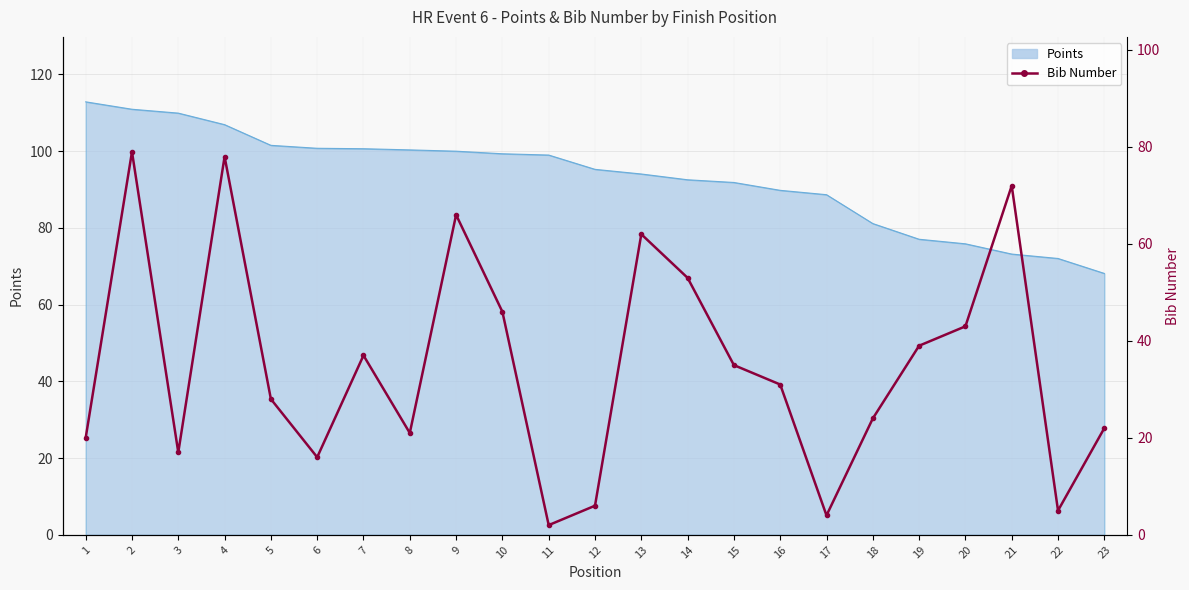

What is the average value?

35